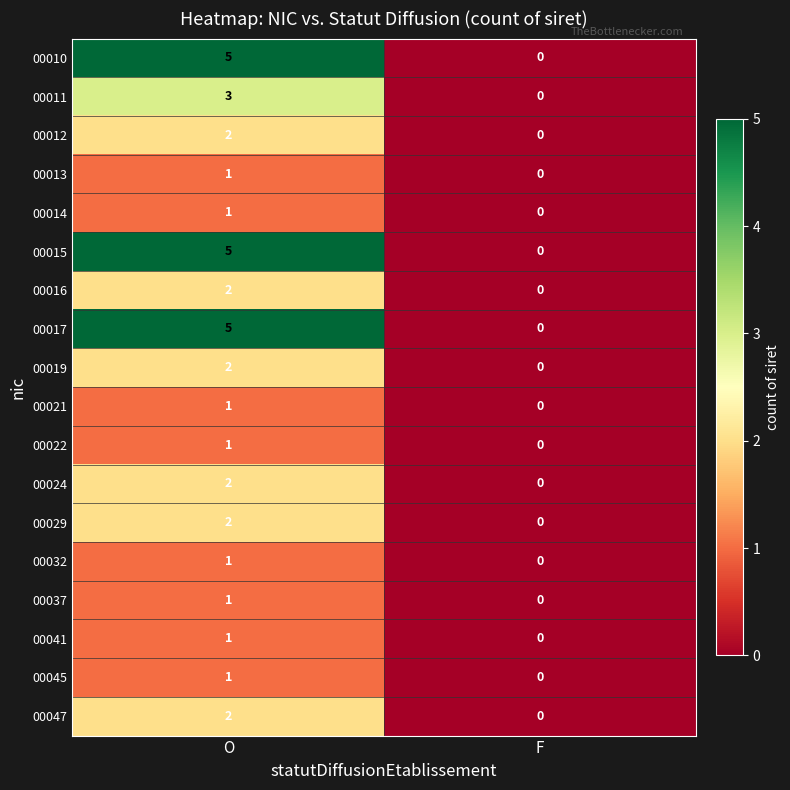

What is the sum of the 00015 values at F and O?

5